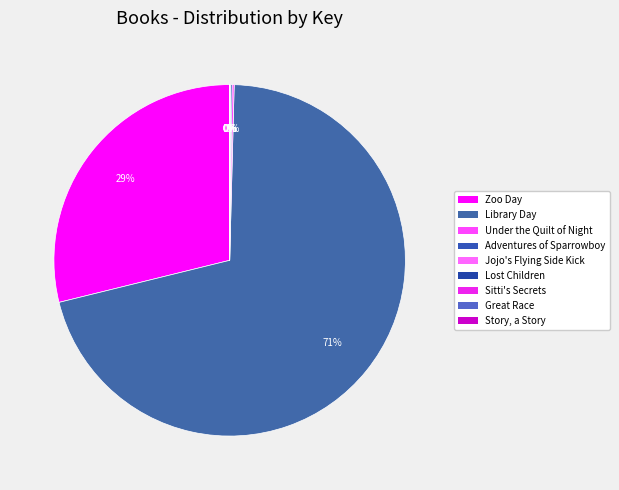

Which has a higher value, Sitti's Secrets or Story, a Story?

Story, a Story